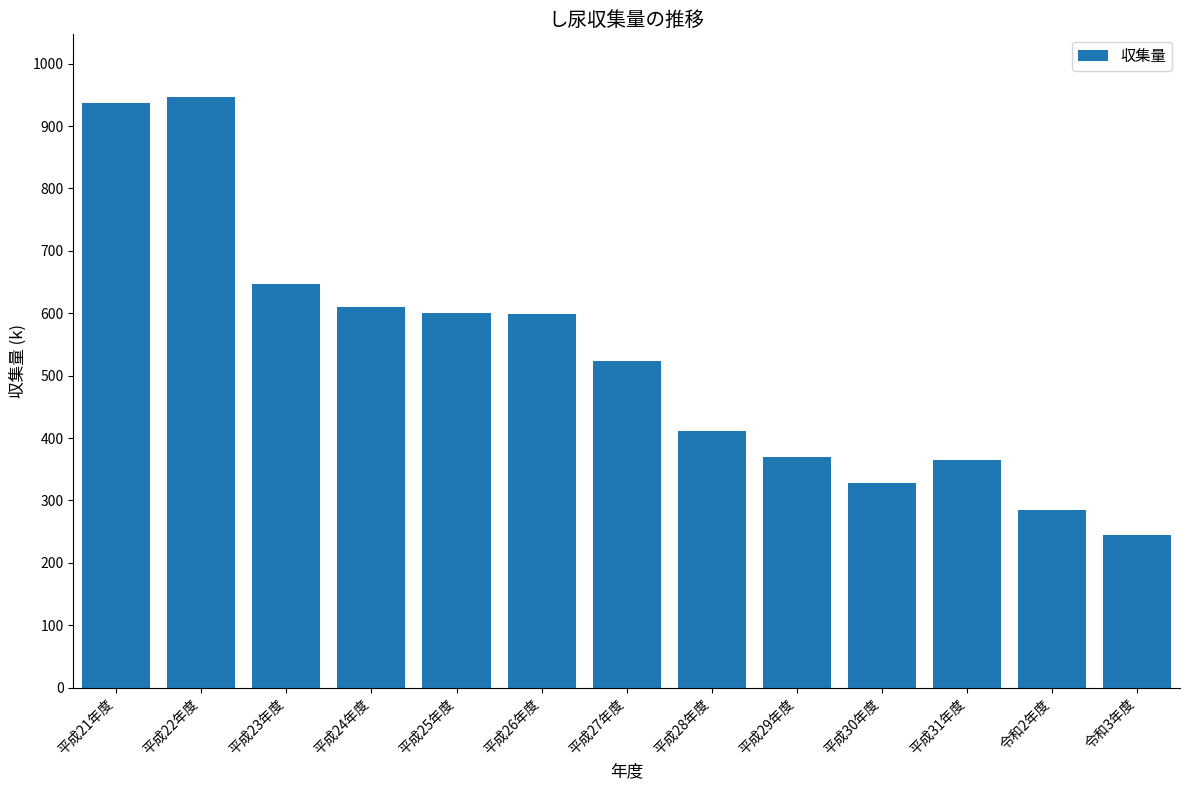

What is the smallest value displayed?

244